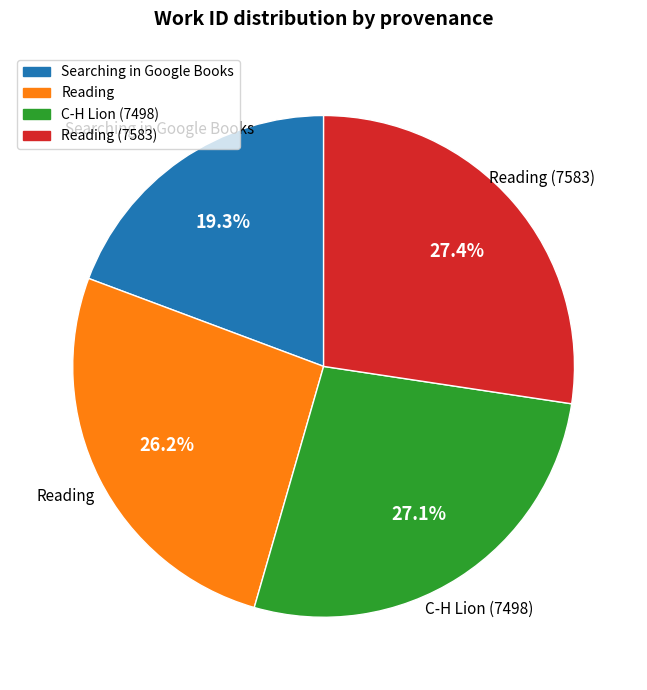

Does any single category account for the majority?

No